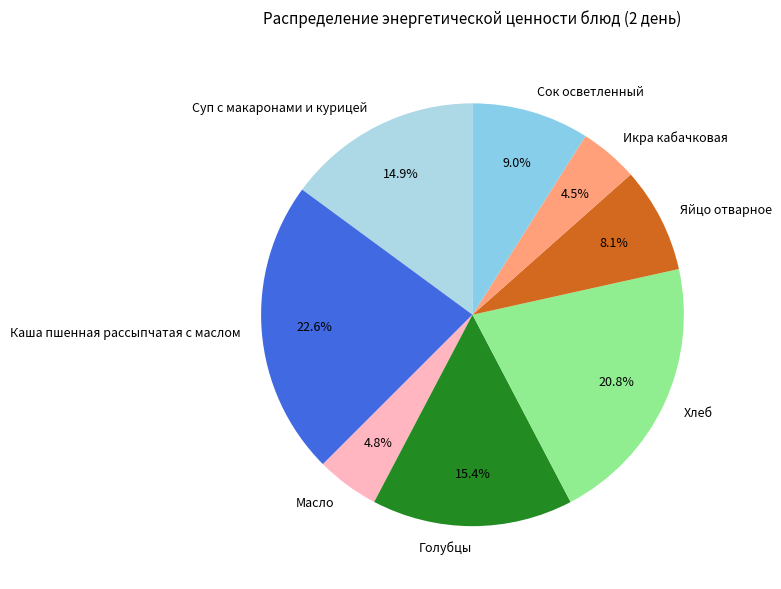

What is the total percentage of Икра кабачковая and Сок осветленный?

13.5%